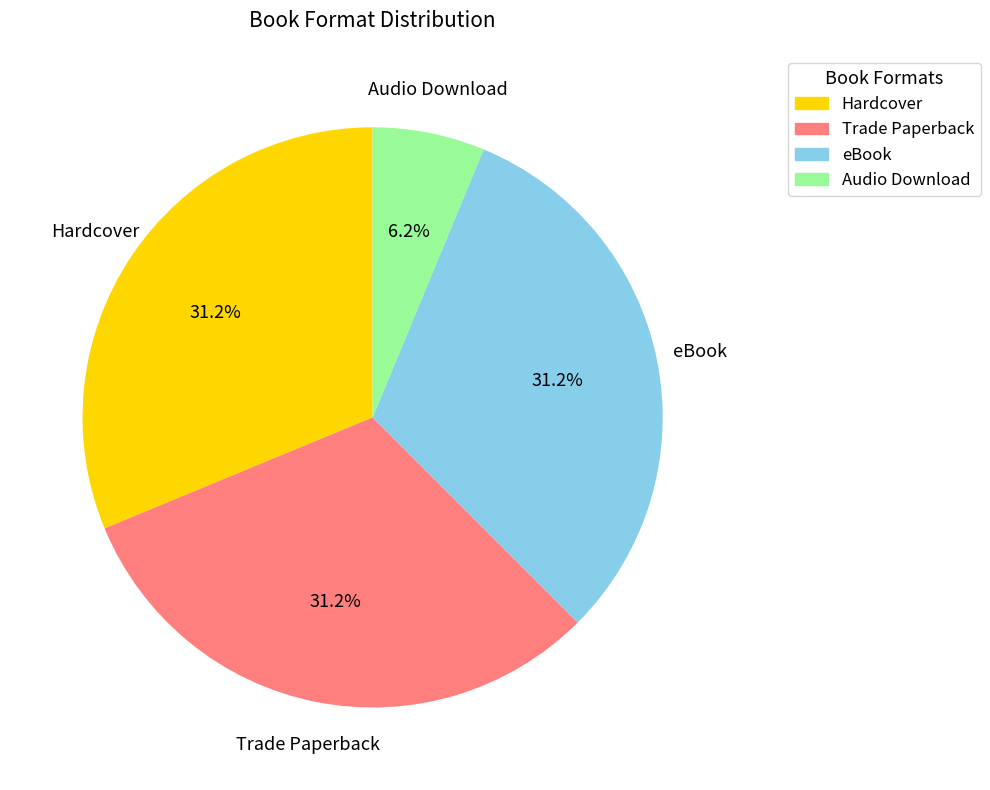

What is the smallest slice in the pie chart?

Audio Download